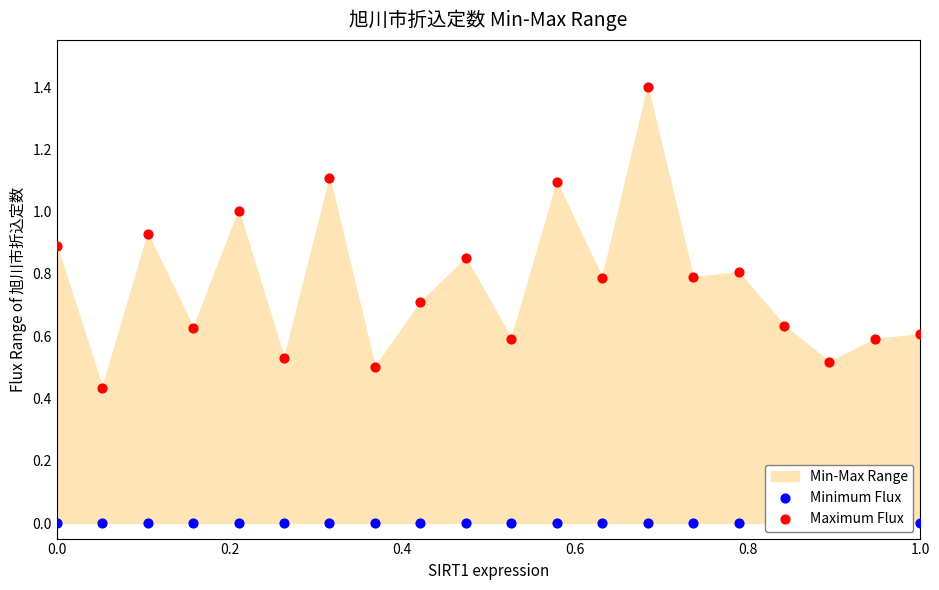

Is the value of Minimum Flux at 0.4 greater than the value of Maximum Flux at 0.2?

No